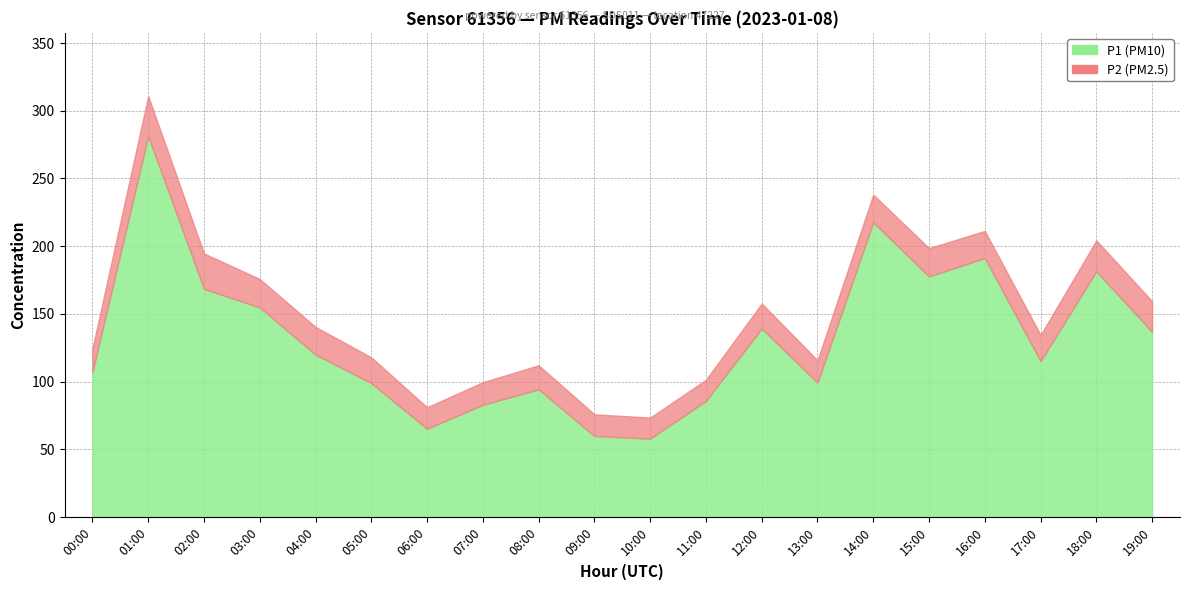

Which label corresponds to the smallest value in the chart?

10:00